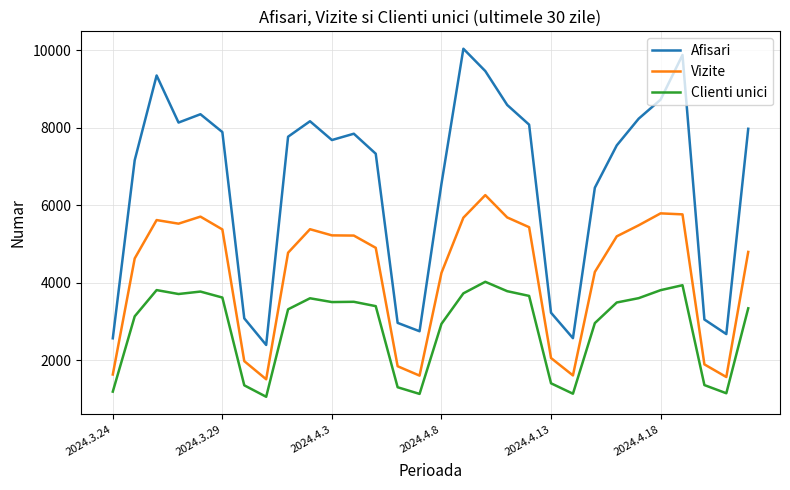

True or false: Clienti unici and Vizite cross at least once.

False